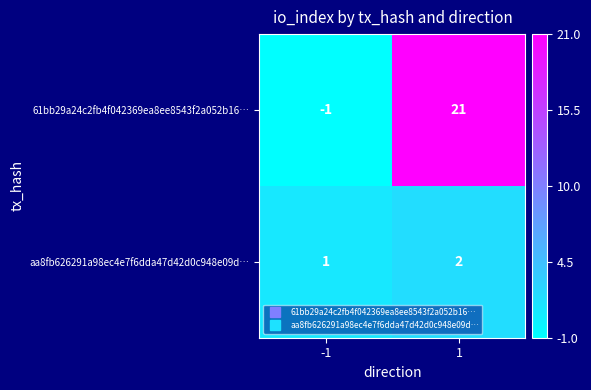

What is the maximum value shown in the chart?

21